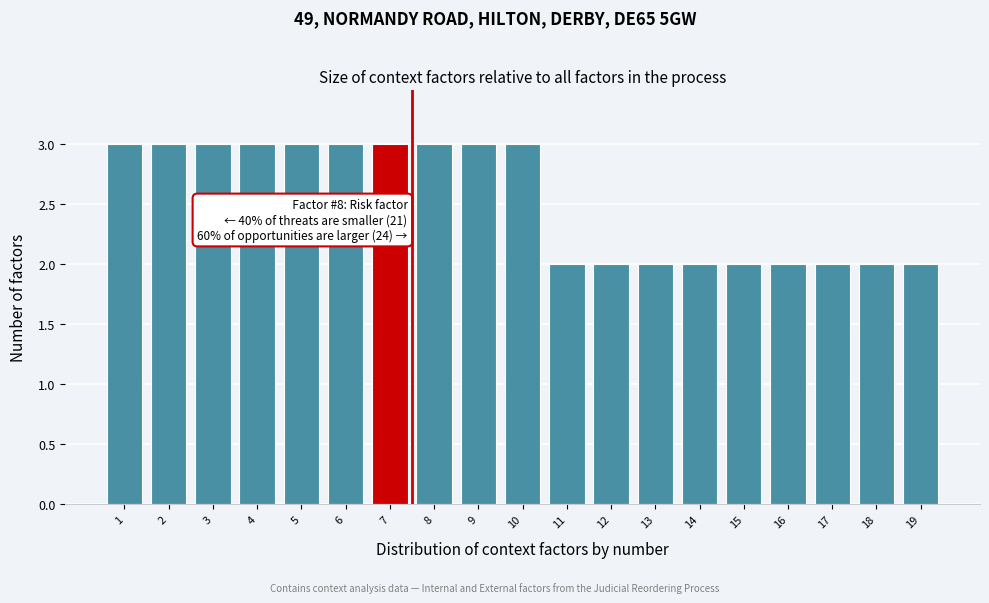

Reading right to left, what are all the values shown in this chart?

2	2	2	2	2	2	2	2	2	3	3	3	3	3	3	3	3	3	3